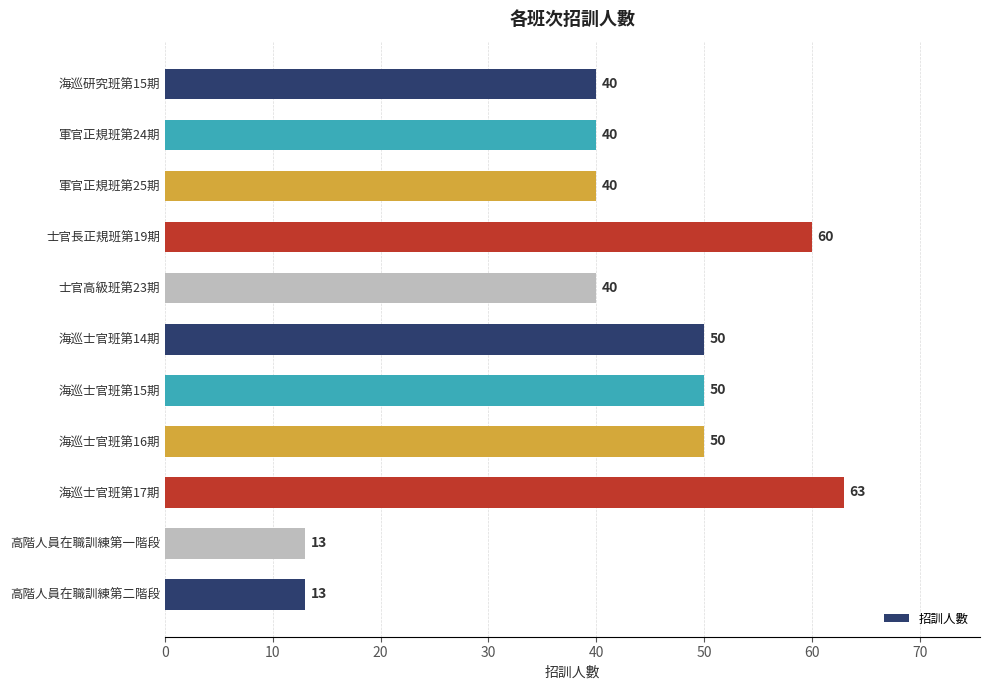

What is the difference between the maximum and second lowest values?

50